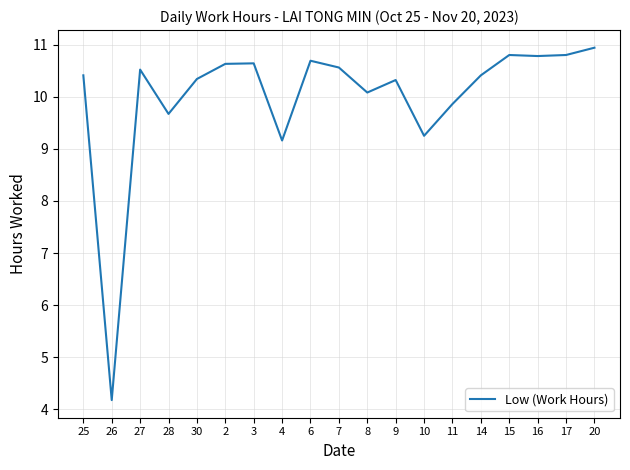

What is the smallest value displayed?

4.2